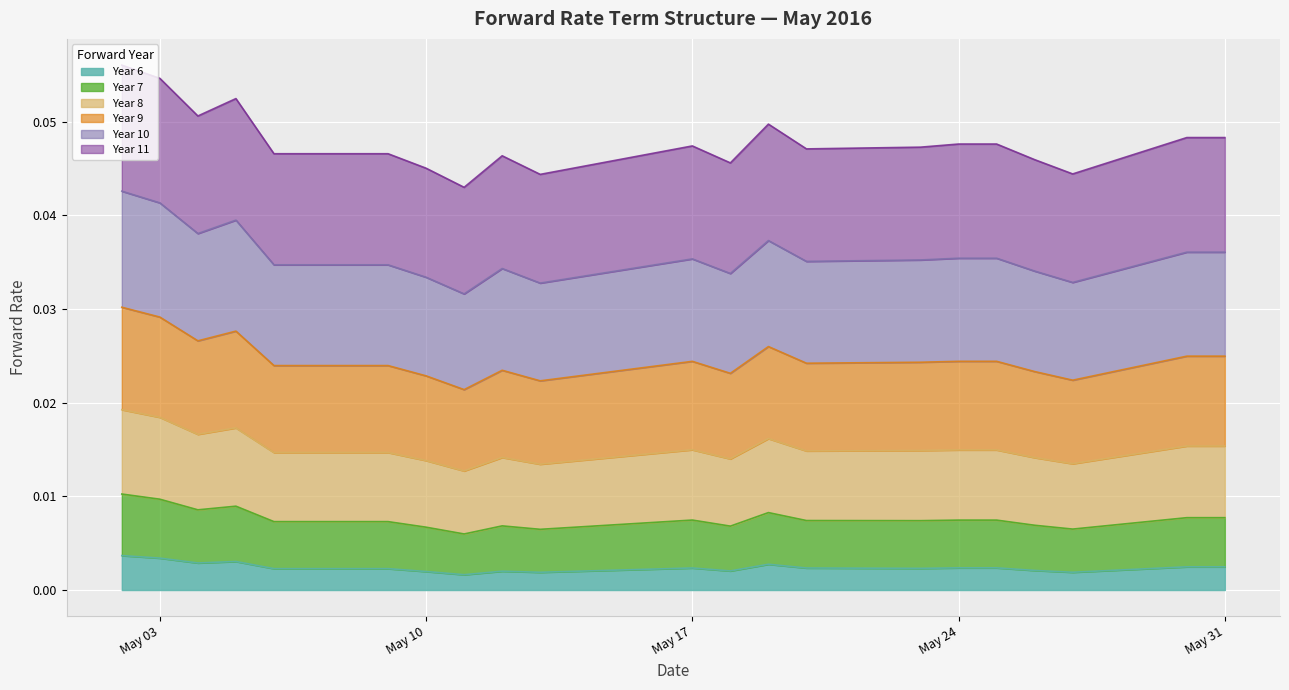

True or false: Year 10 and Year 7 cross at least once.

False